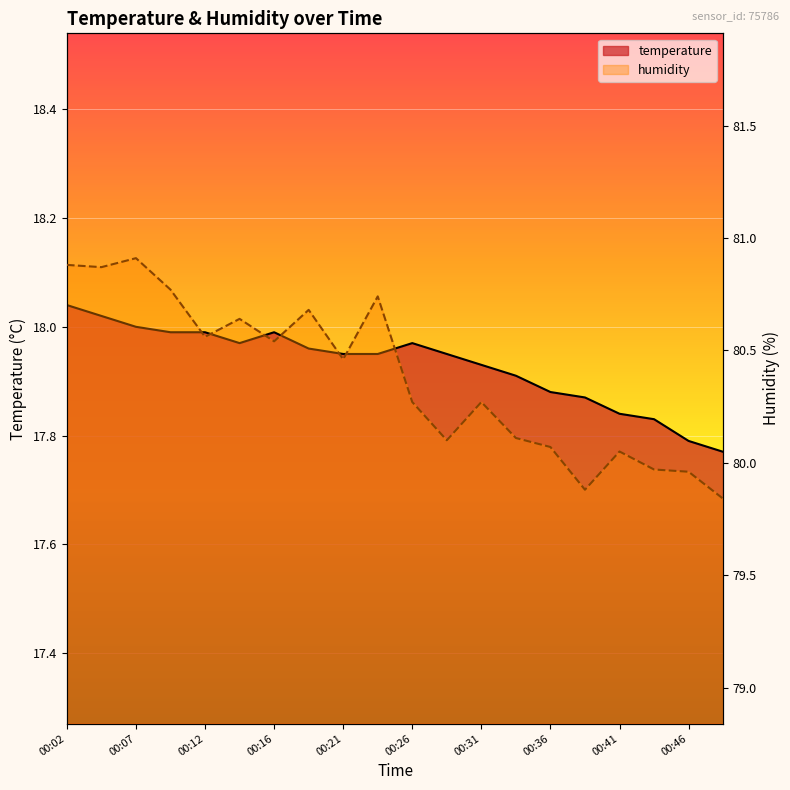

Reading right to left, extract all data points from this chart.

temperature: 17.8	17.8	17.8	17.8	17.9	17.9	17.9	17.9	17.9	18.0	17.9	17.9	18.0	18.0	18.0	18.0	18.0	18.0	18.0	18.0
humidity: 79.8	80.0	80.0	80.0	79.9	80.1	80.1	80.3	80.1	80.3	80.7	80.5	80.7	80.5	80.6	80.6	80.8	80.9	80.9	80.9